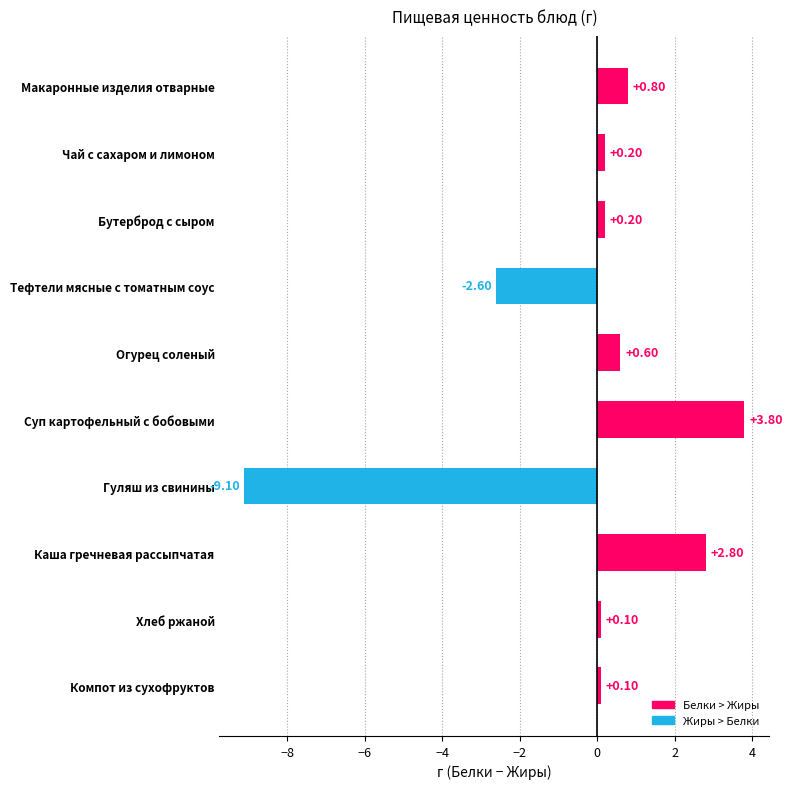

At which label is the value closest to -2?

Тефтели мясные с томатным соус